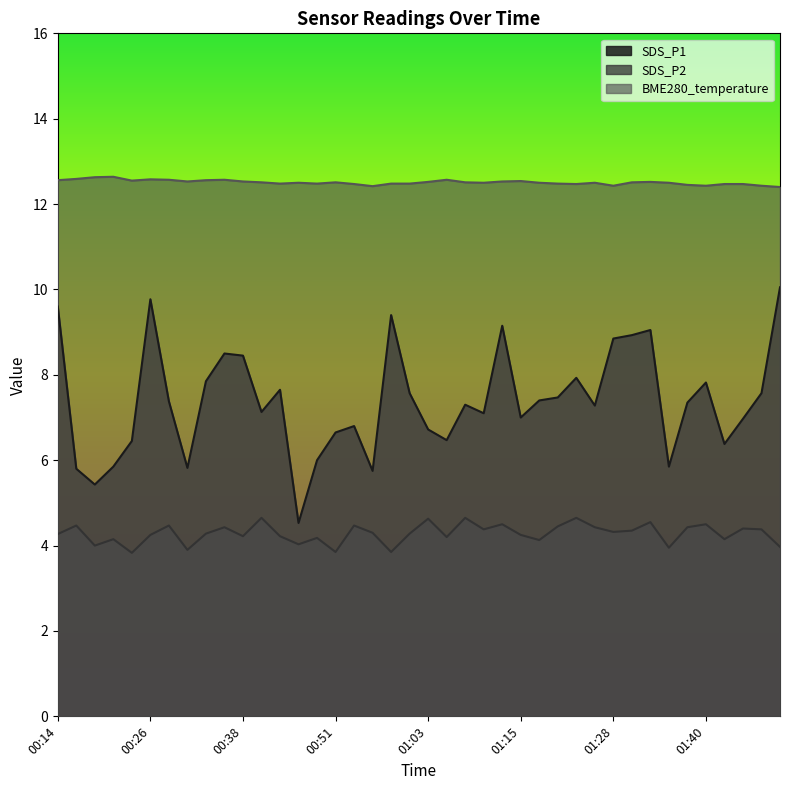

Which series has the largest total across all categories?

BME280_temperature